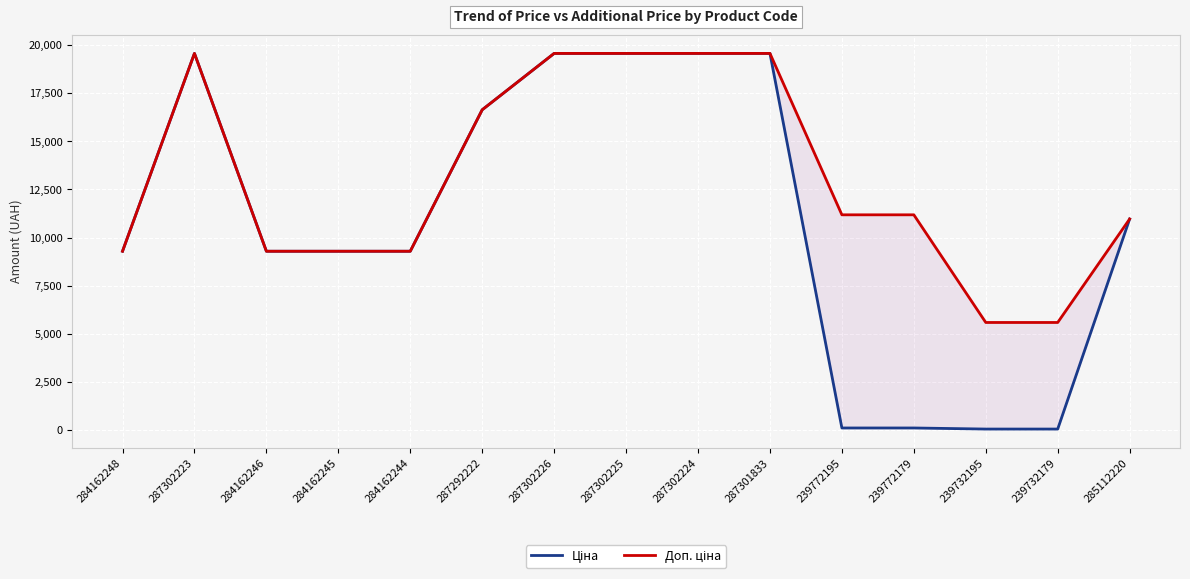

Reading right to left, list all the values displayed in this chart.

Ціна: 285112220=10964.4	239732179=55.9	239732195=55.9	239772179=111.8	239772195=111.8	287301833=19564.9	287302224=19564.9	287302225=19564.9	287302226=19564.9	287292222=16636.8	284162244=9290.5	284162245=9290.5	284162246=9290.5	287302223=19564.9	284162248=9290.5
Доп. ціна: 285112220=10964.4	239732179=5591.0	239732195=5591.0	239772179=11182.0	239772195=11182.0	287301833=19564.9	287302224=19564.9	287302225=19564.9	287302226=19564.9	287292222=16636.8	284162244=9290.5	284162245=9290.5	284162246=9290.5	287302223=19564.9	284162248=9290.5